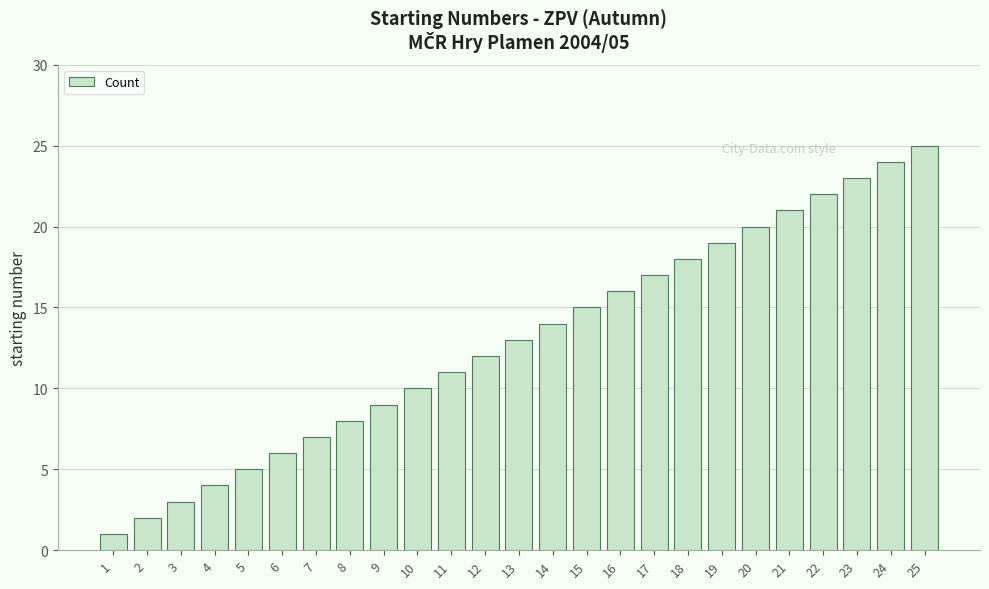

What value does the data have at 20?

20